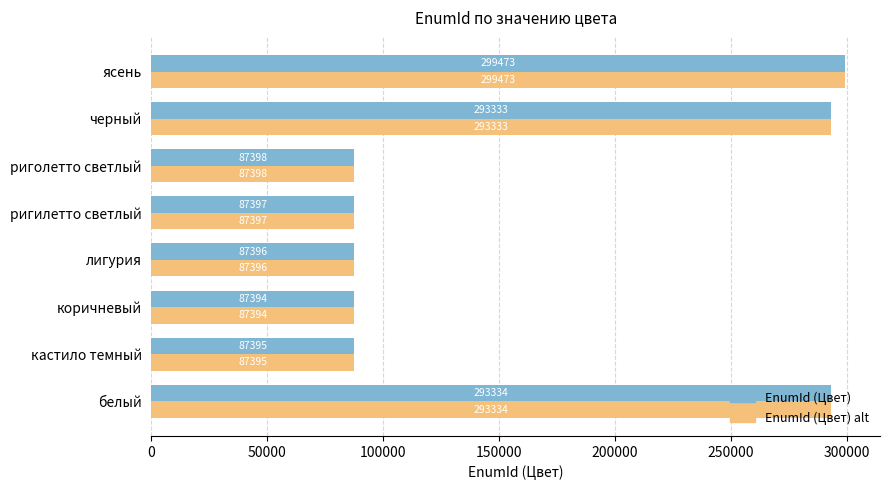

True or false: EnumId (Цвет) has a value of 120511 at черный.

False